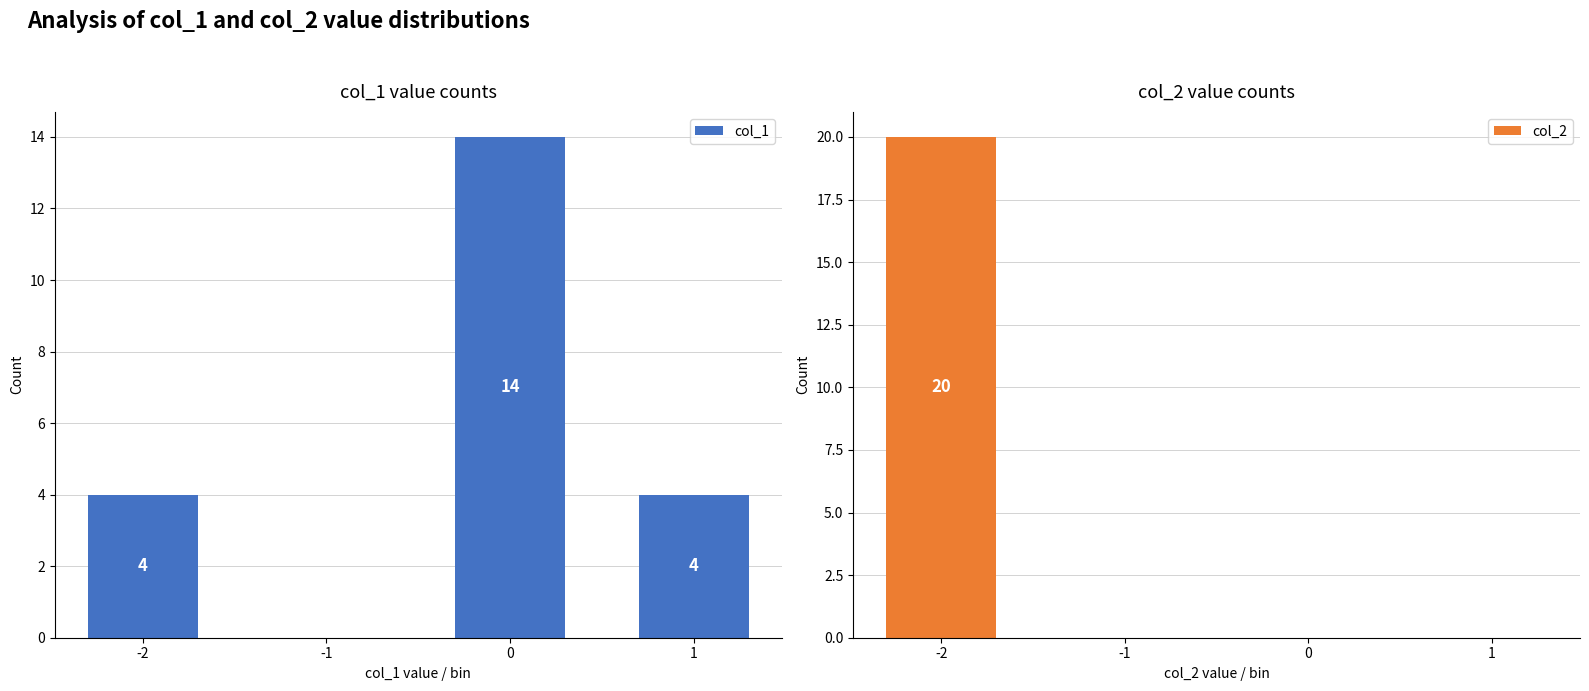

Reading left to right, what are all the values shown in this chart?

col_1: -2=4	-1=0	0=14	1=4
col_2: -2=20	-1=0	0=0	1=0